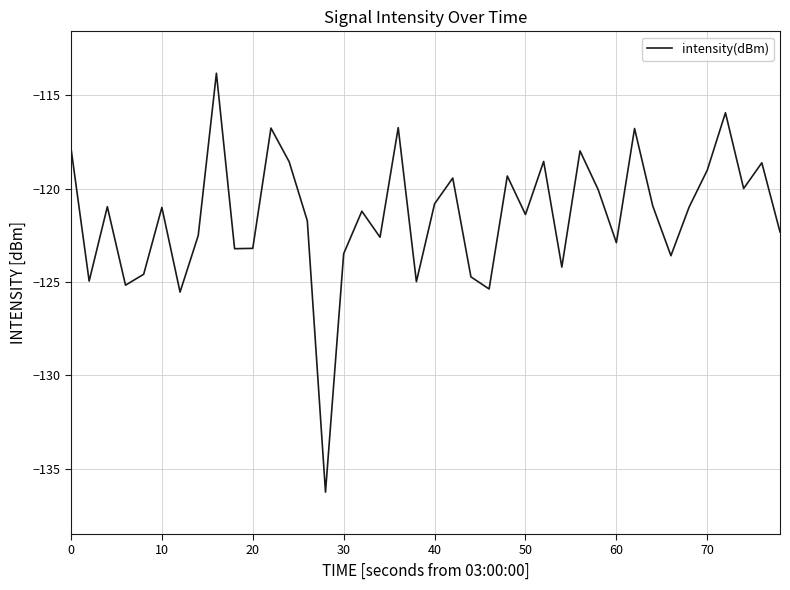

What is the smallest value displayed?

-136.2